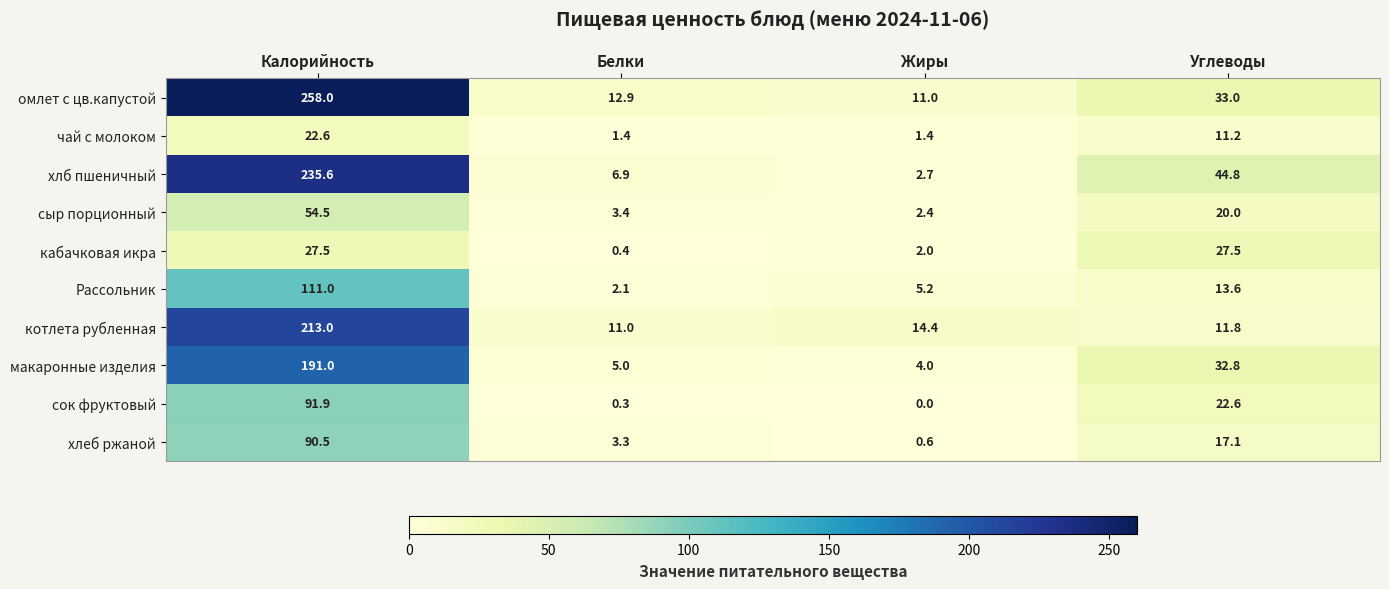

What value does the чай с молоком series have at Углеводы?

11.2